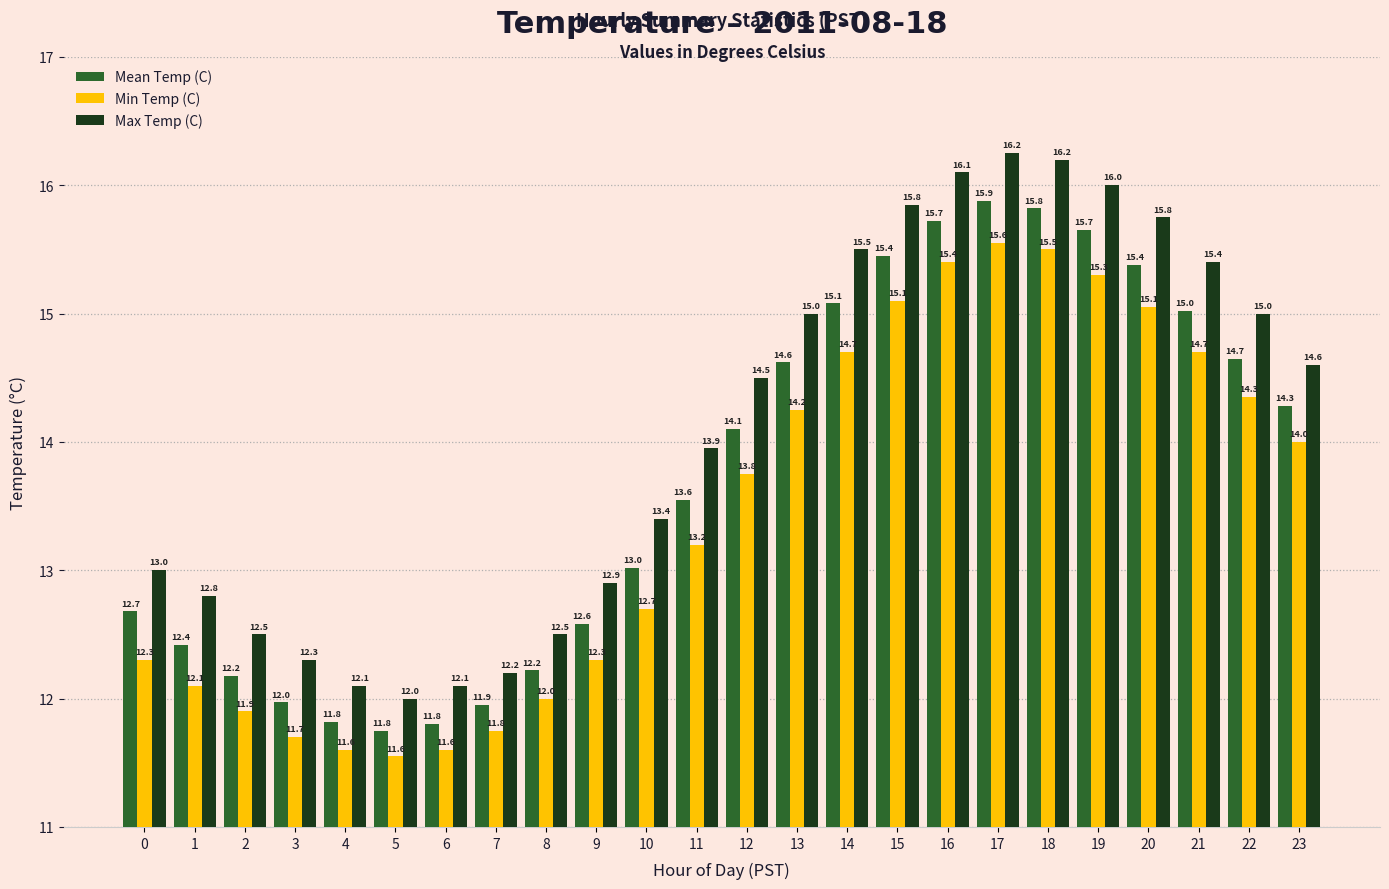

Rank the series at 1 from lowest to highest value.

Min Temp (C), Mean Temp (C), Max Temp (C)